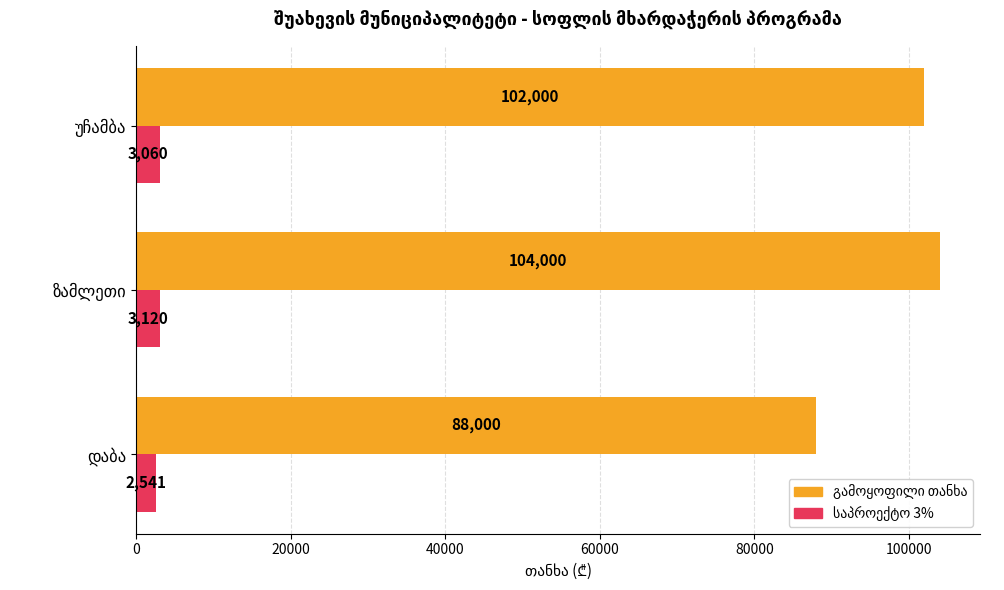

At how many categories does at least one series exceed 15164?

3